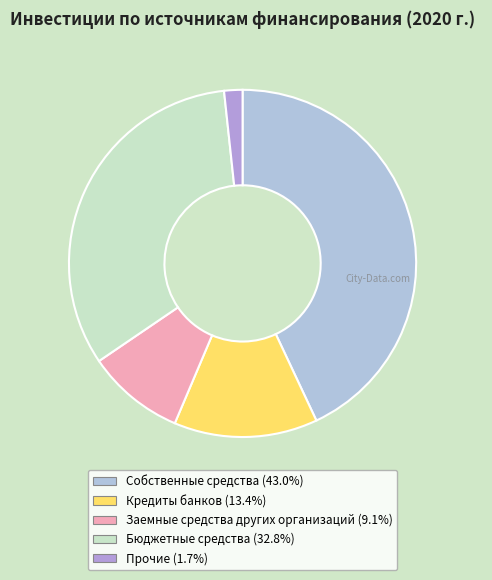

How many segments does this pie chart have?

5